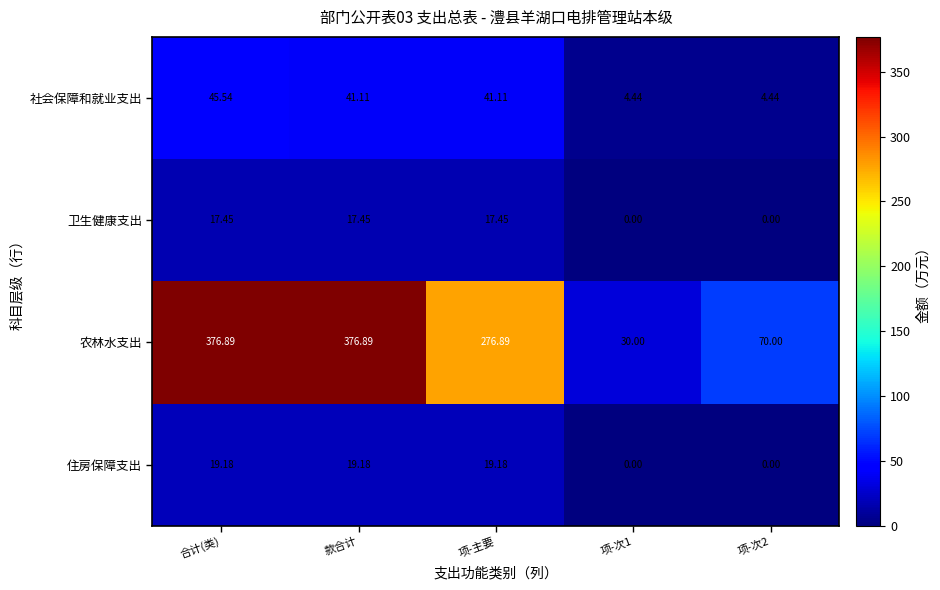

At how many categories does at least one series exceed 44?

4